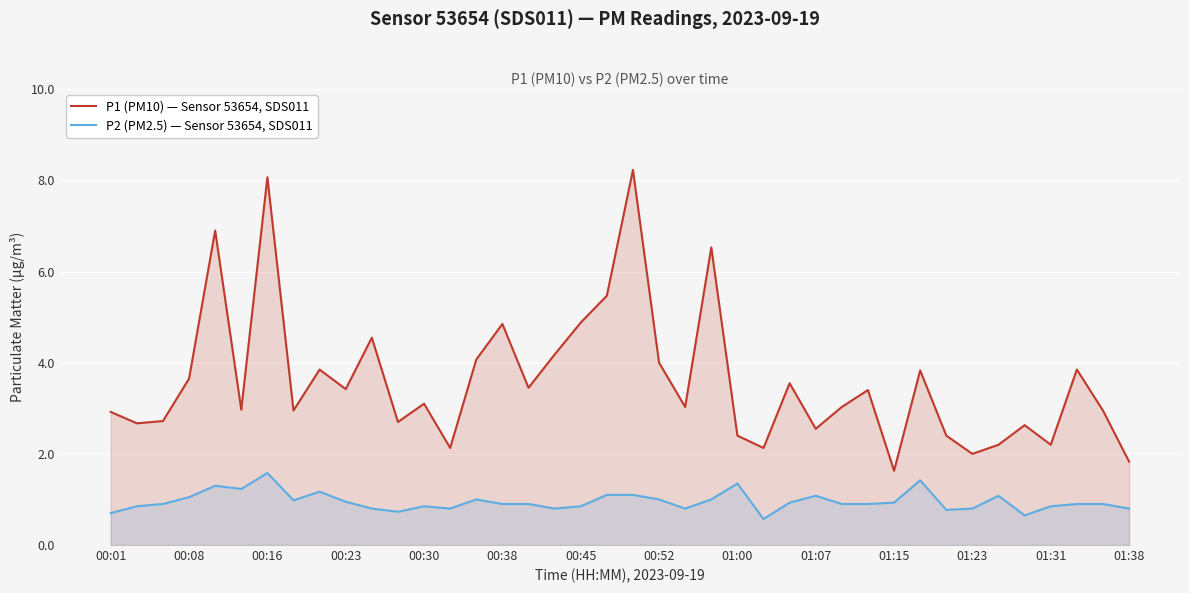

Which series has the largest total across all categories?

P1 (PM10) — Sensor 53654, SDS011